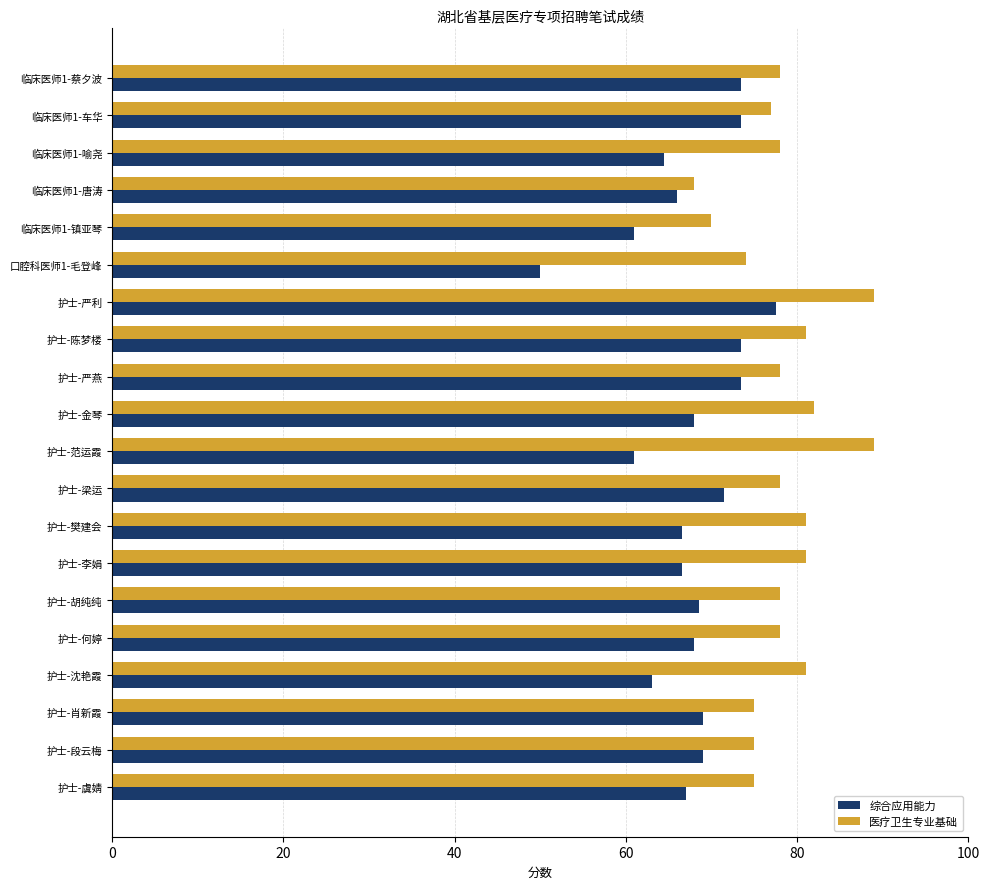

Which label corresponds to the smallest value in the chart?

口腔科医师1-毛登峰